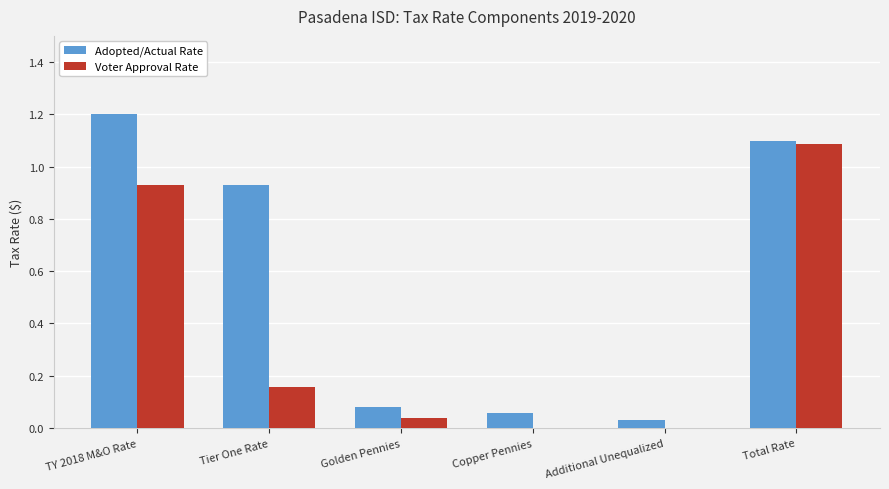

What are all the series names shown in the legend?

Adopted/Actual Rate, Voter Approval Rate